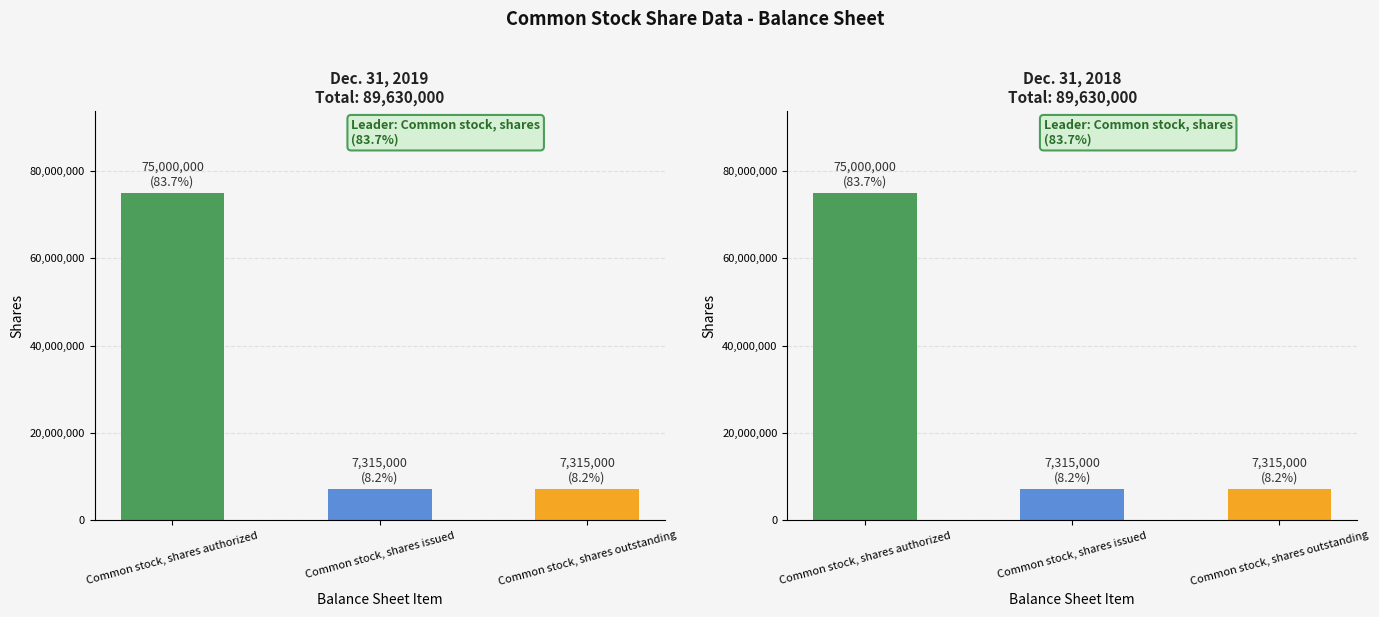

List the labels in order of Dec. 31, 2018 value, smallest first.

Common stock, shares issued, Common stock, shares outstanding, Common stock, shares authorized